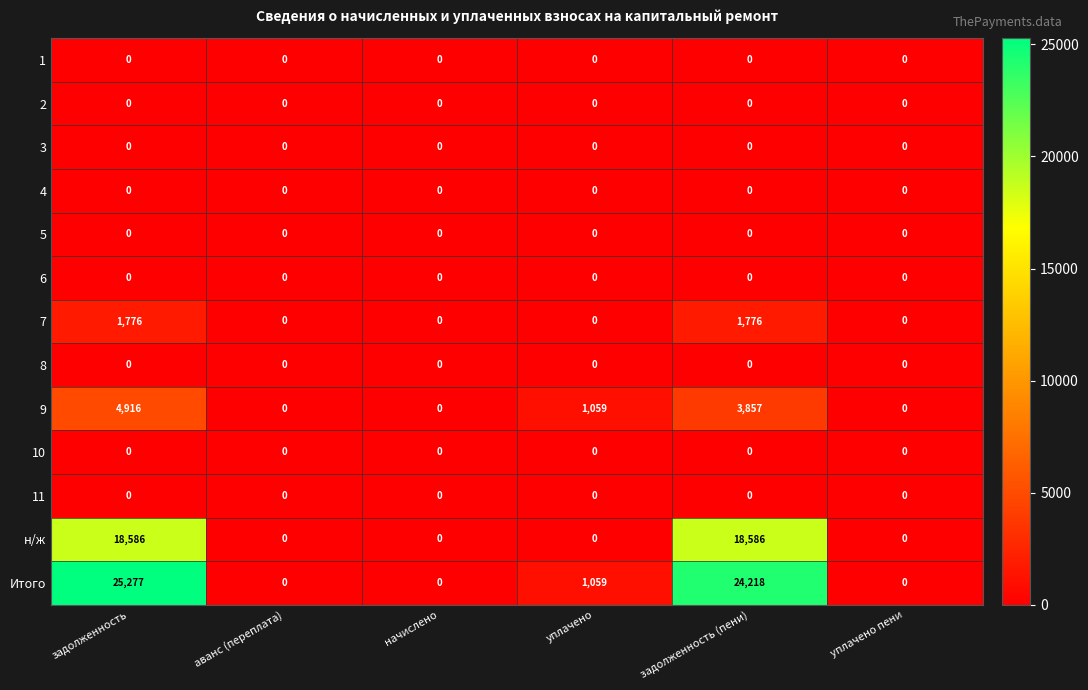

What is the sum of the 9 values at задолженность and начислено?

4916